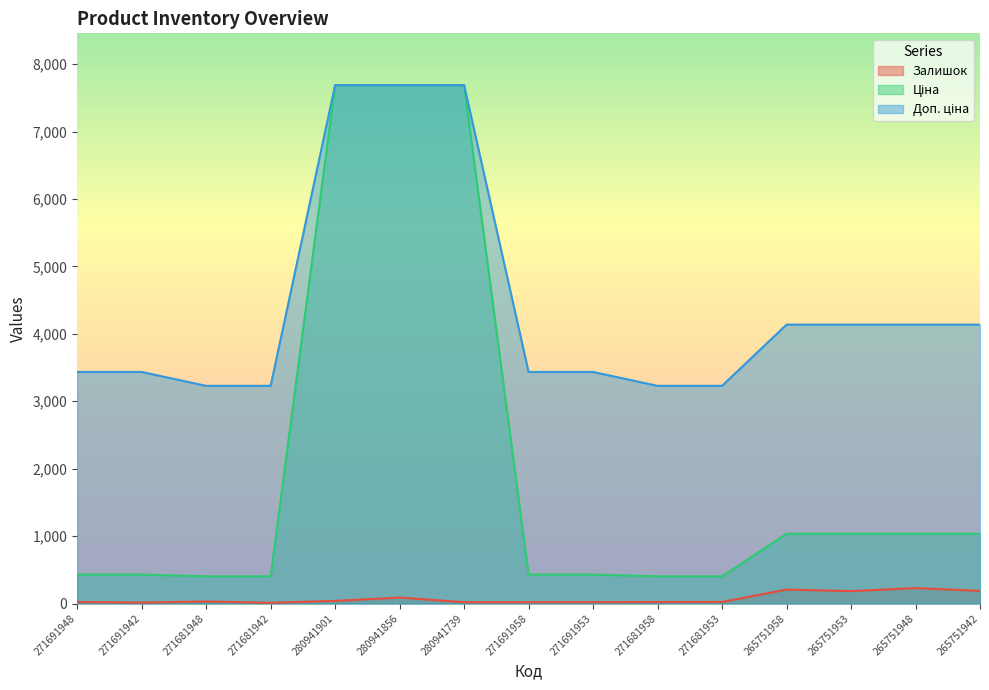

True or false: Доп. ціна has a value of 7688.0 at 280941901.

True